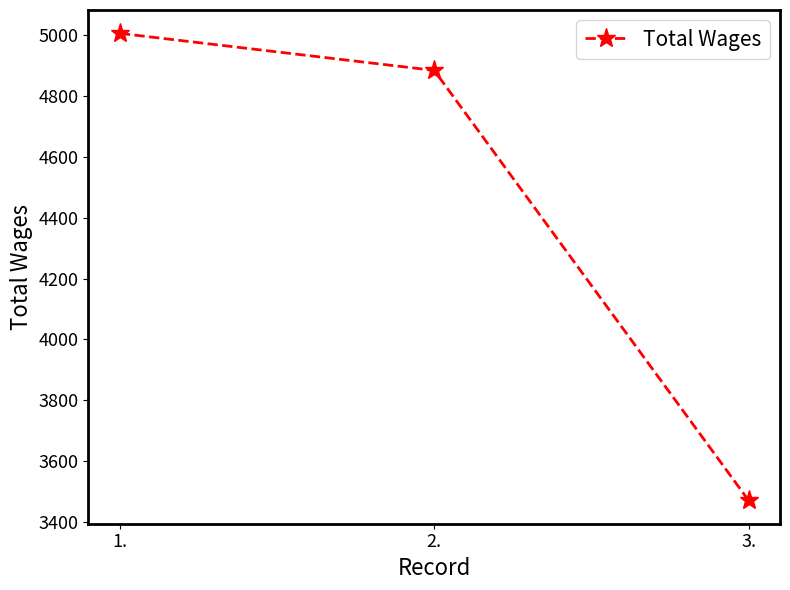

Which has a higher value, 2. or 1.?

1.